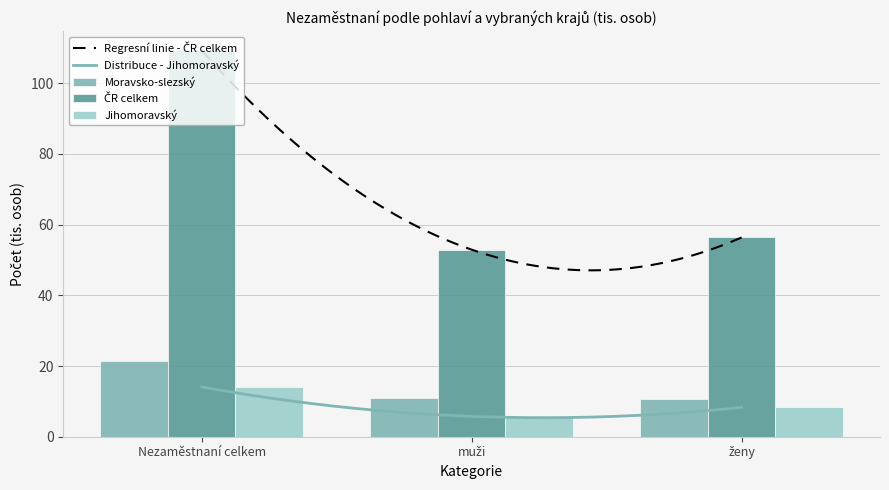

Which label corresponds to the smallest value in the chart?

muži